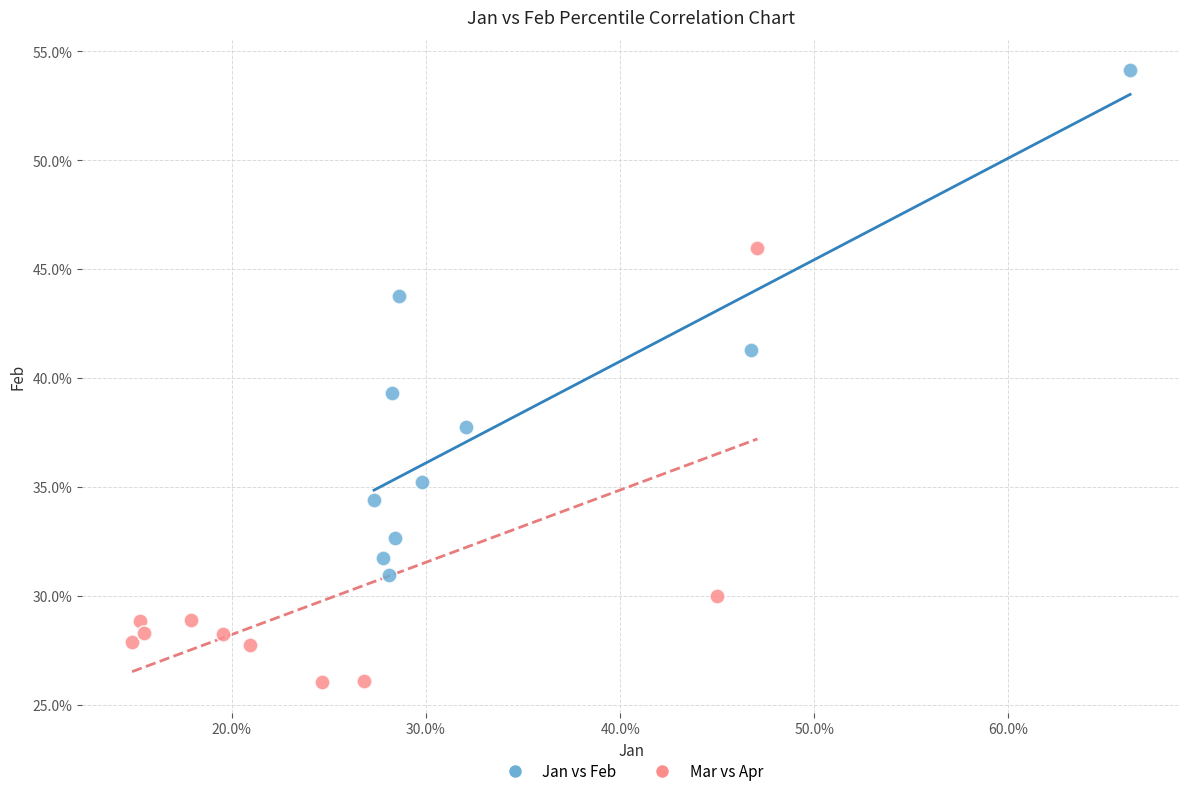

Which series contains the lowest Y value?

Mar vs Apr